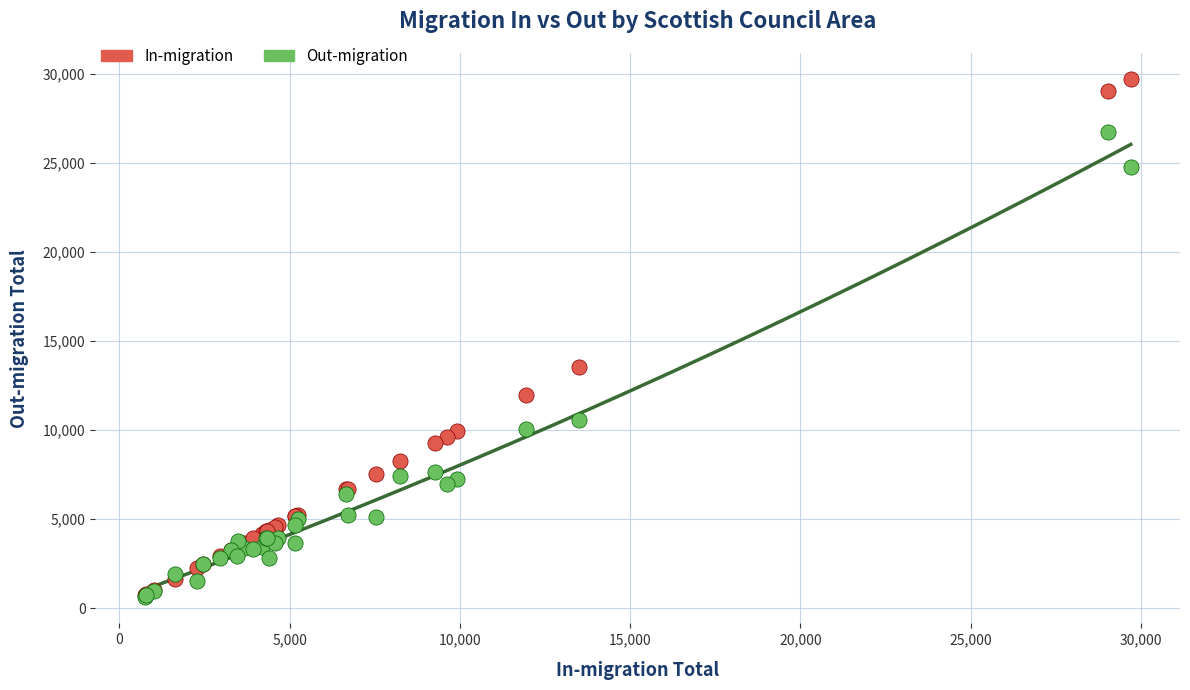

What are all the series names shown in the legend?

In-migration, Out-migration